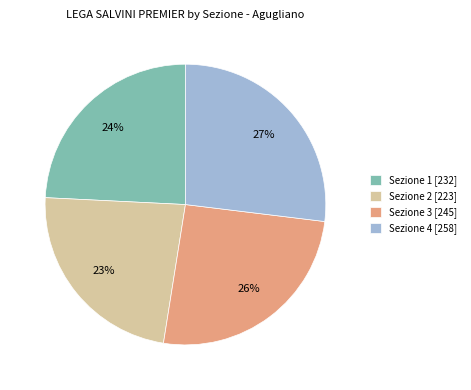

Is it true that Sezione 4 [258] is 27% of the pie?

True